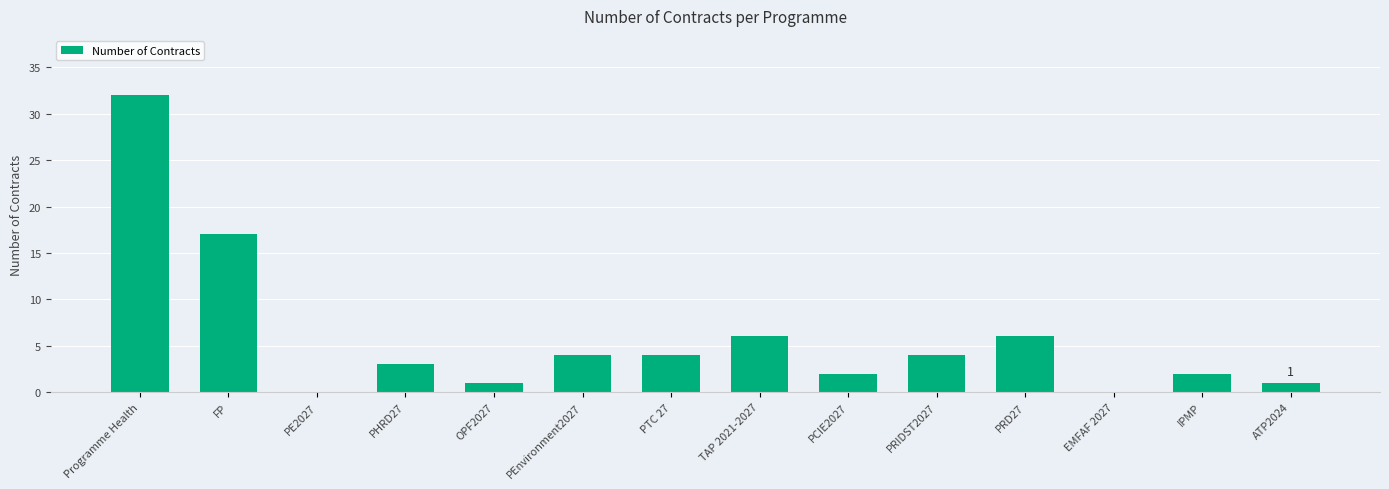

How many categories are shown in the chart?

14